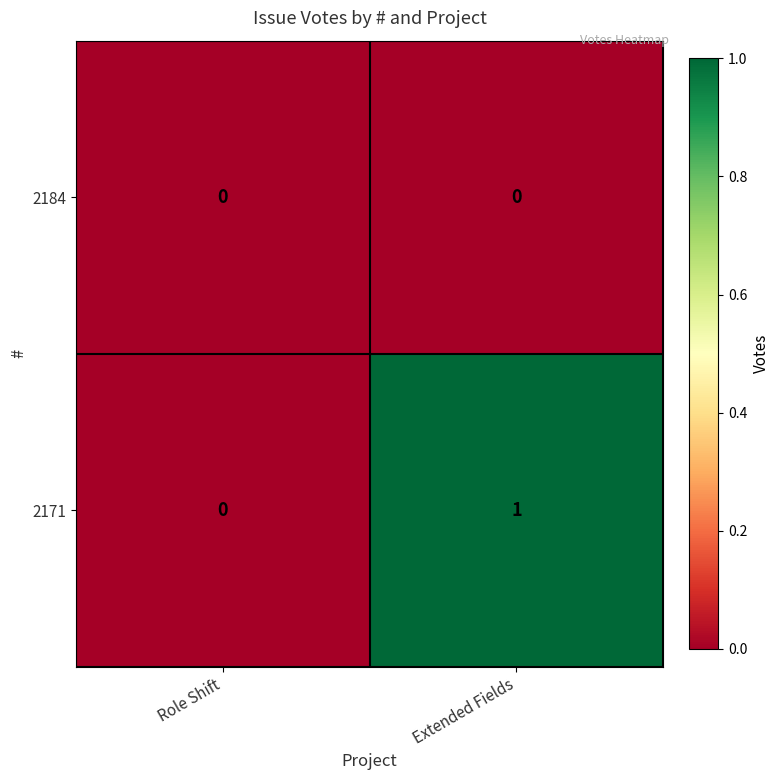

Is it true that 2171 equals 0 at Role Shift?

True